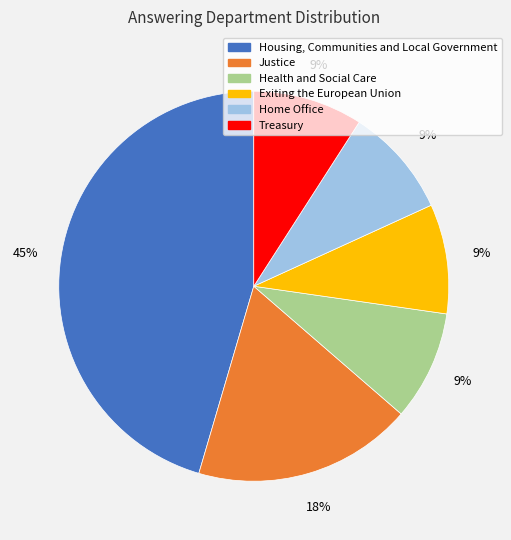

What percentage is the Housing, Communities and Local Government slice, to the nearest percent?

45%